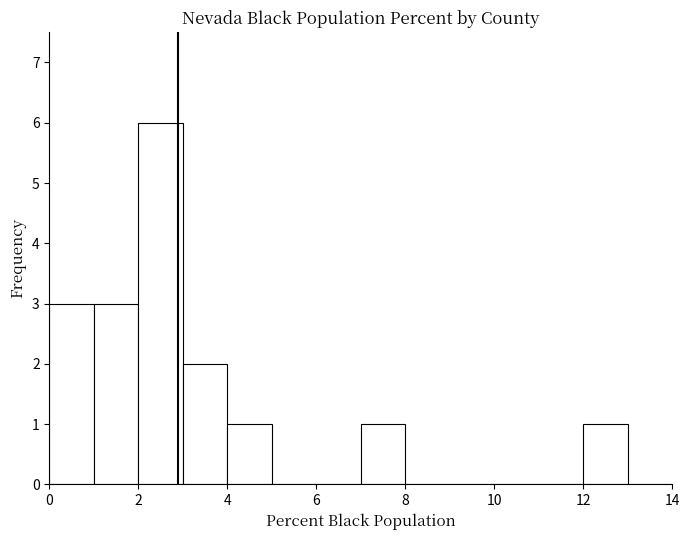

Reading left to right, transcribe this chart: for each bar, give the range it covers on the x-axis and its height. The values are not printed on the chart, so give them approximately, as read against the axis.

0 to 1: 3
1 to 2: 3
2 to 3: 6
3 to 4: 2
4 to 5: 1
5 to 6: 0
6 to 7: 0
7 to 8: 1
8 to 9: 0
9 to 10: 0
10 to 11: 0
11 to 12: 0
12 to 13: 1
13 to 14: 0